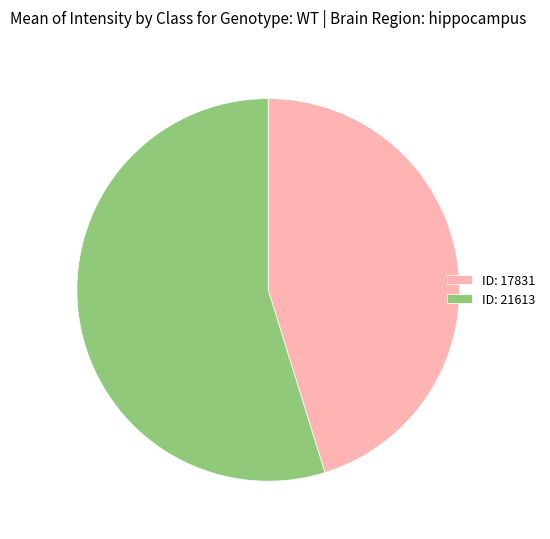

Which slice is the smallest?

ID: 17831